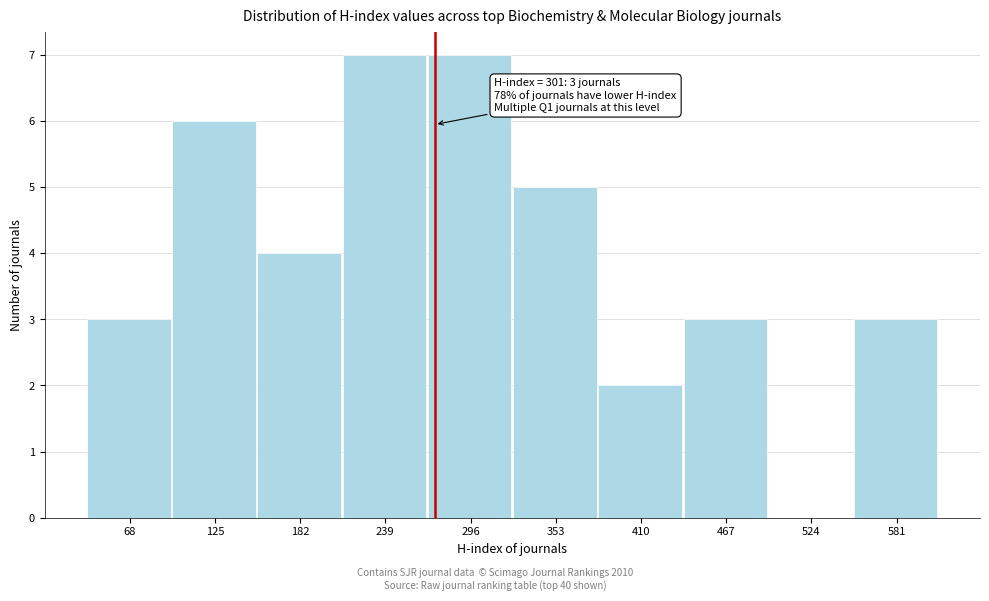

Reading left to right, transcribe all the data shown in this chart.

68=3	125=6	182=4	239=7	296=7	353=5	410=2	467=3	524=0	581=3